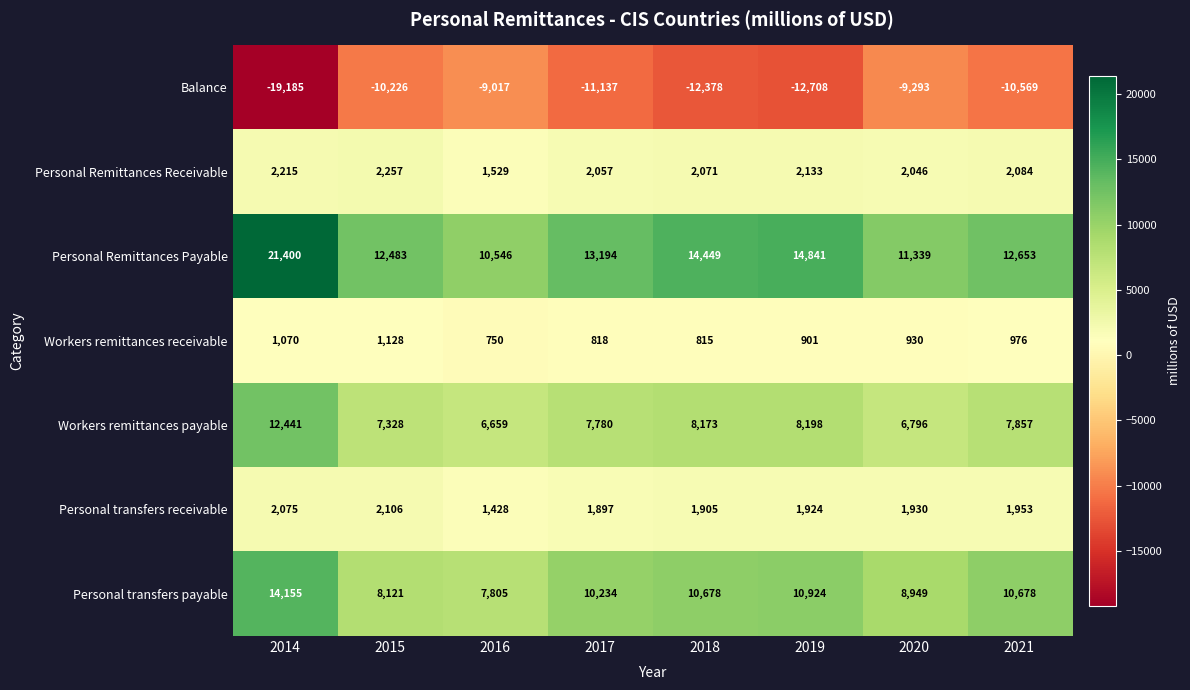

What is the difference between the highest and lowest values at 2018?

26827